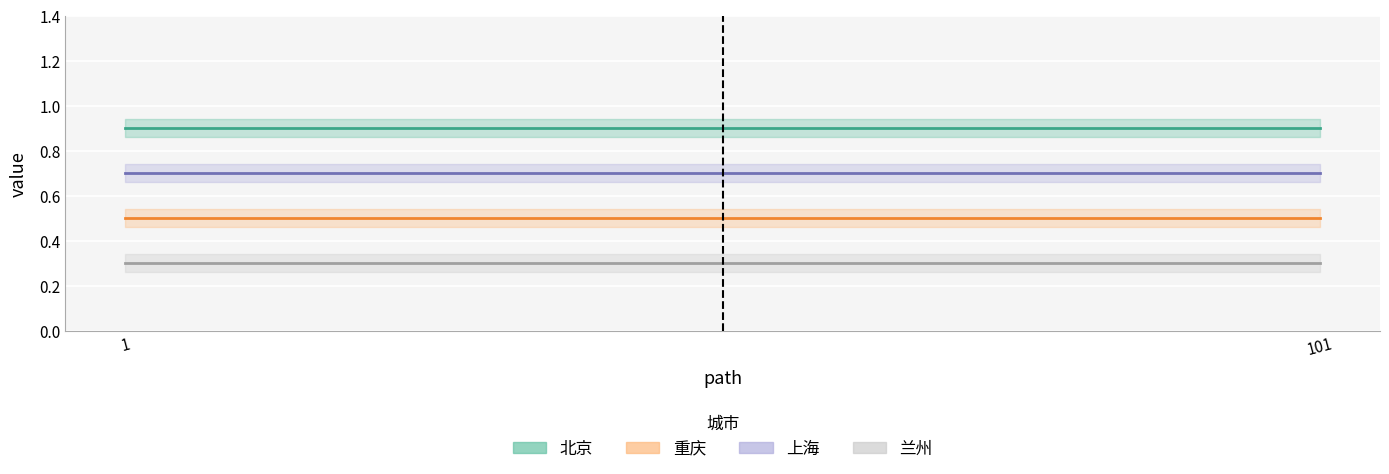

What is the average value of the 重庆 series?

0.5